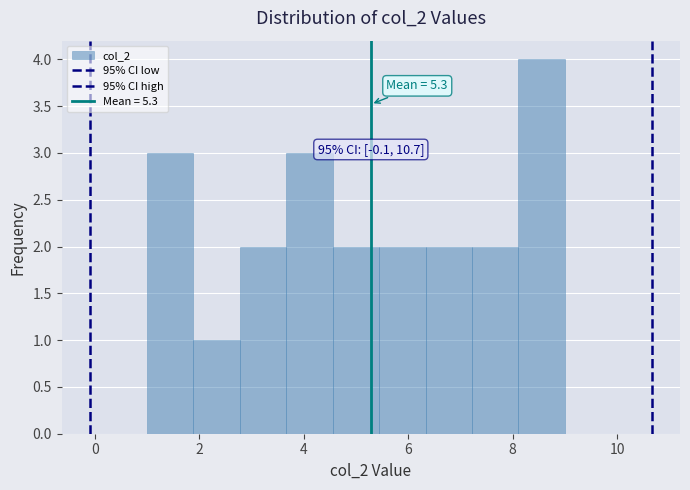

Over which range of the x-axis is the bar tallest?

8.2 to 9.0